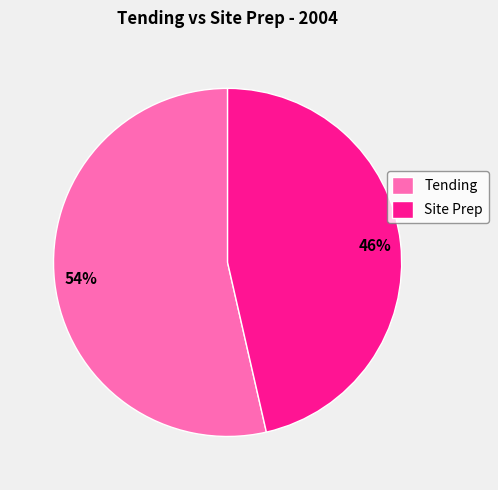

Rank the categories by value from highest to lowest.

Tending, Site Prep